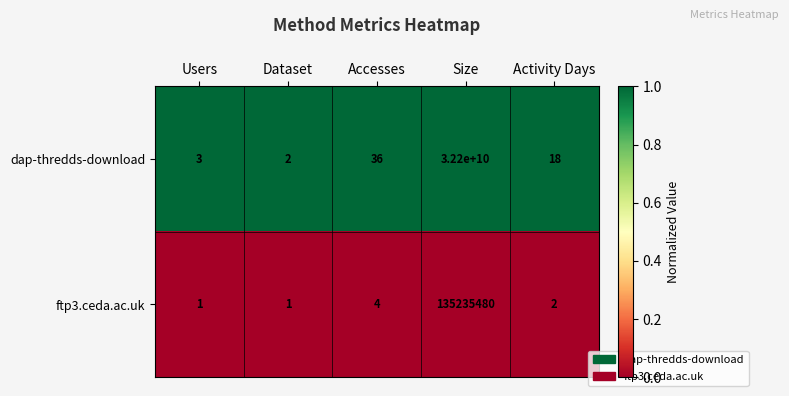

List the series in order of their peak value, highest first.

dap-thredds-download, ftp3.ceda.ac.uk